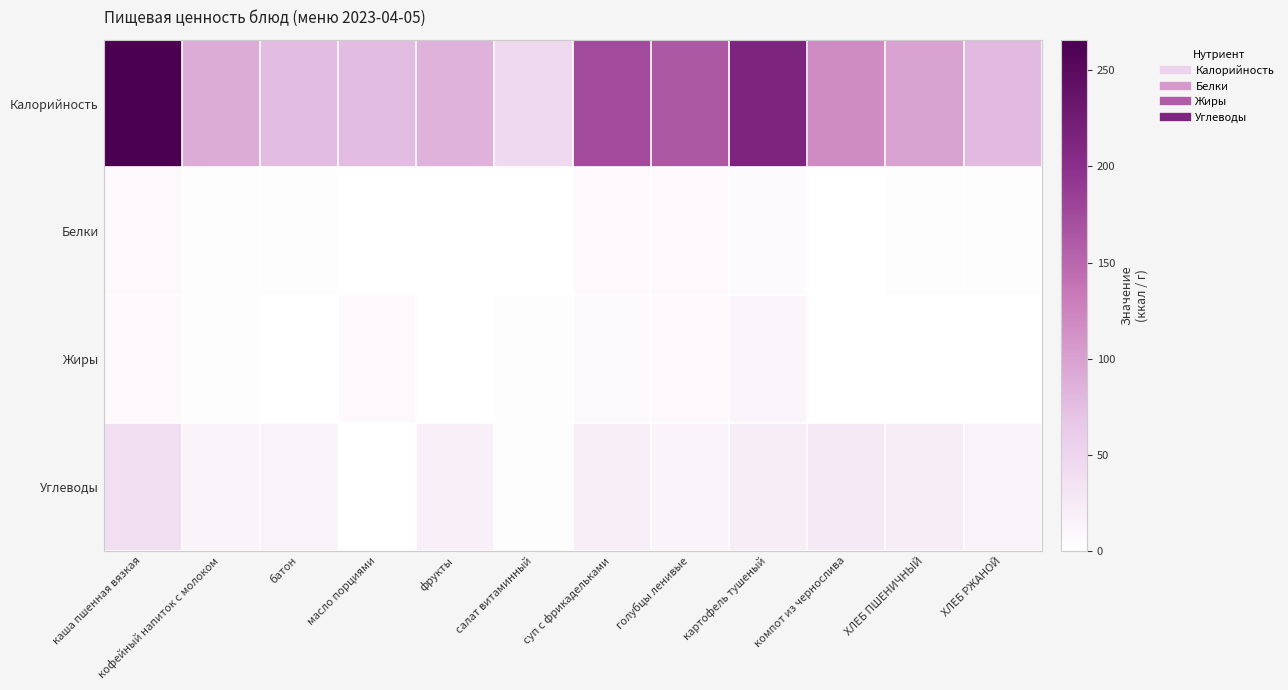

Which series changed the most between салат витаминный and ХЛЕБ ПШЕНИЧНЫЙ?

Калорийность